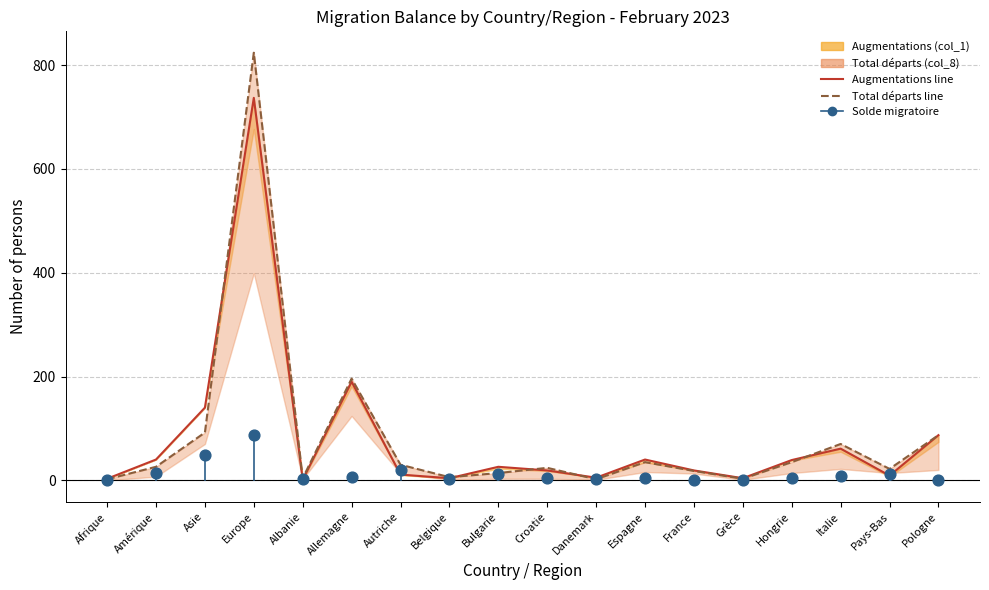

Which series contains the lowest Y value?

Solde migratoire (col_3_proxy)